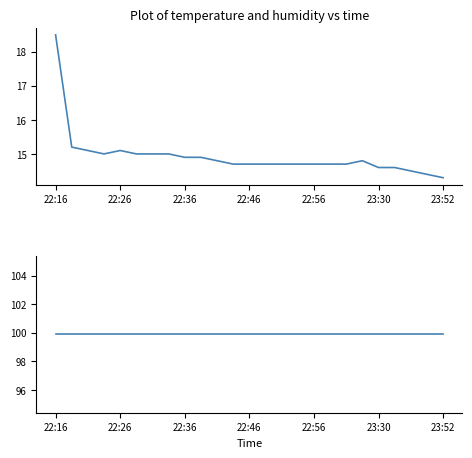

At which label is humidity closest to 99?

22:16